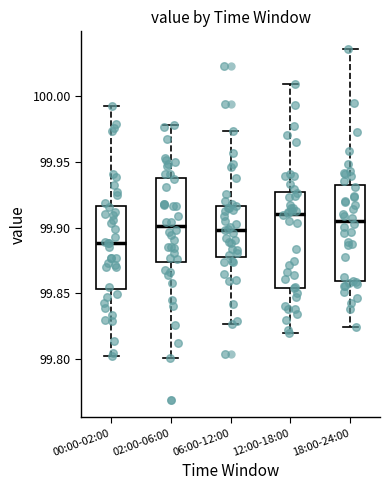

Which box has the highest median line?

12:00-18:00